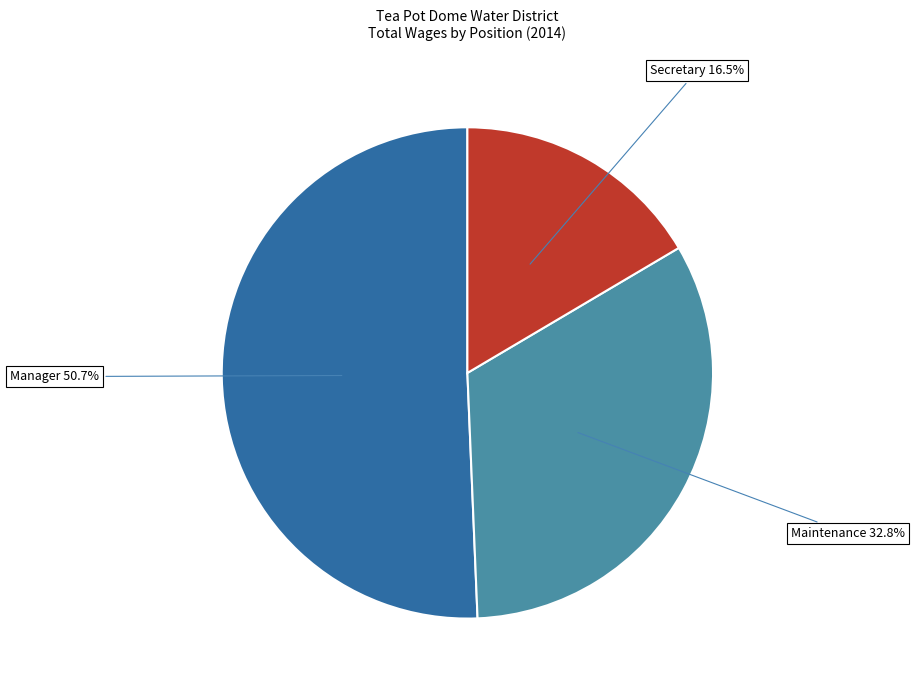

Is there any slice that represents more than half of the pie?

Yes